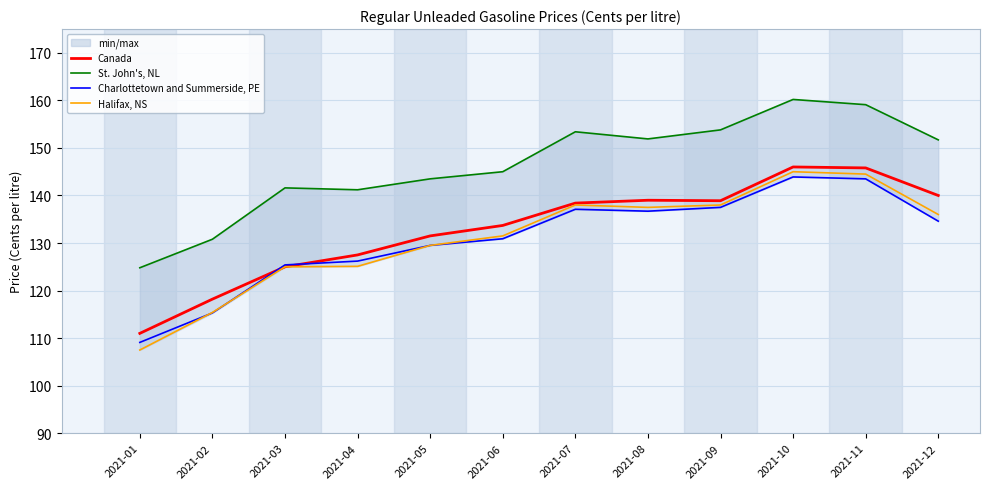

What is the value of the Halifax, NS point at the 8th from the left?

137.5